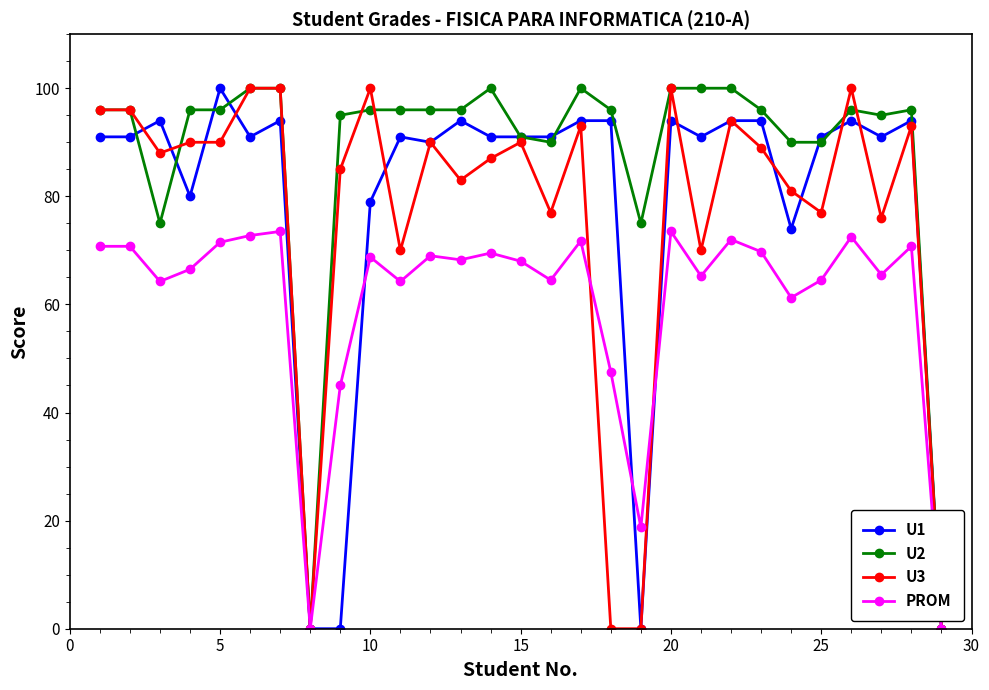

True or false: PROM has more than 2 points higher than both neighbors.

True